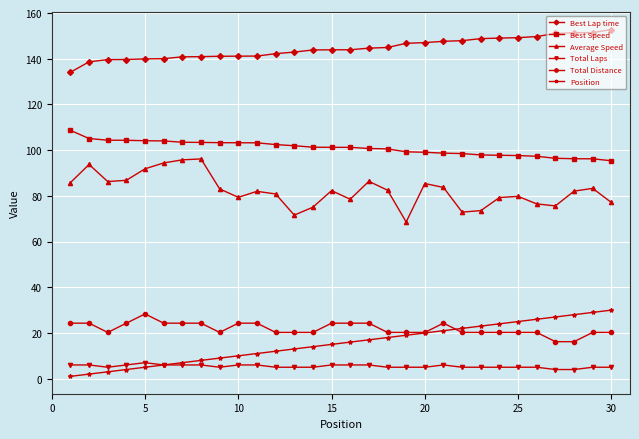

What is the sum of all Position values?

465.0